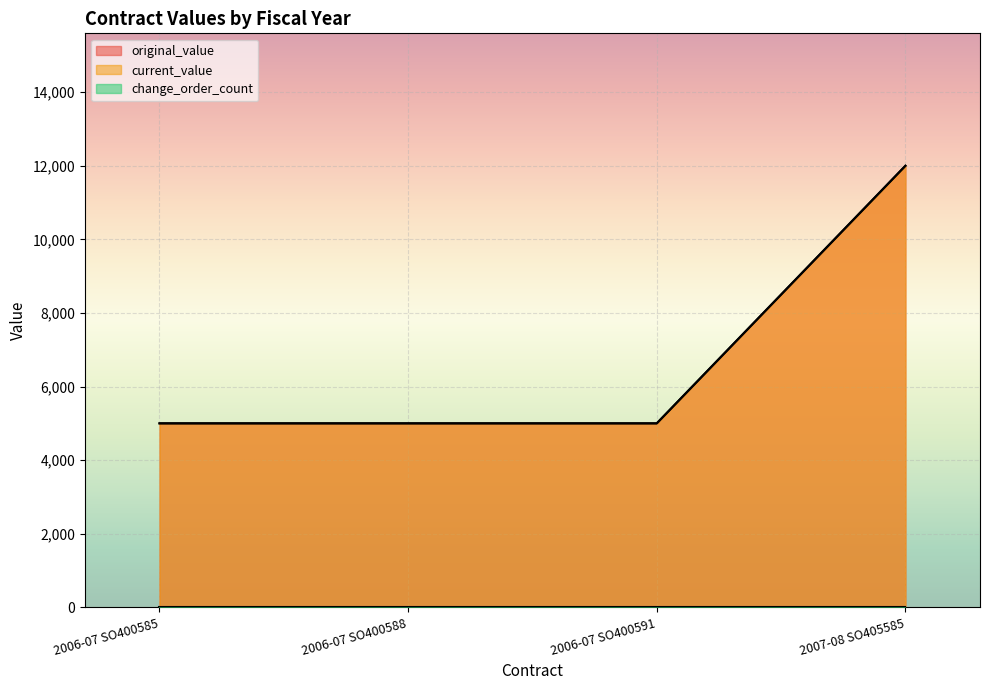

What is the sum of all current_value values?

27000